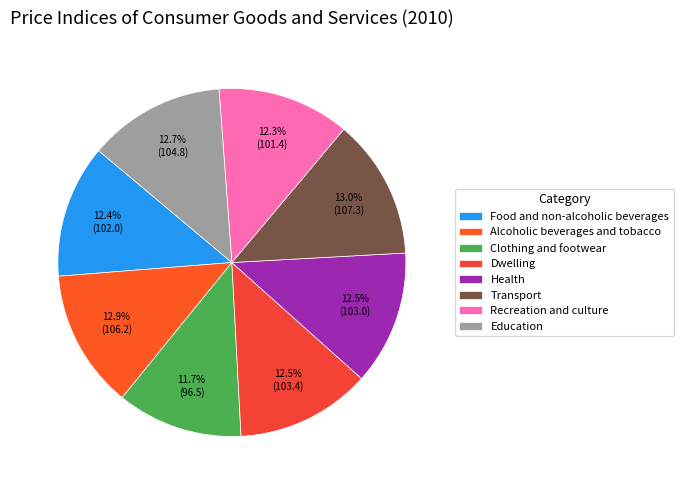

Approximately how many times larger is the value at Dwelling compared to Food and non-alcoholic beverages?

1.0